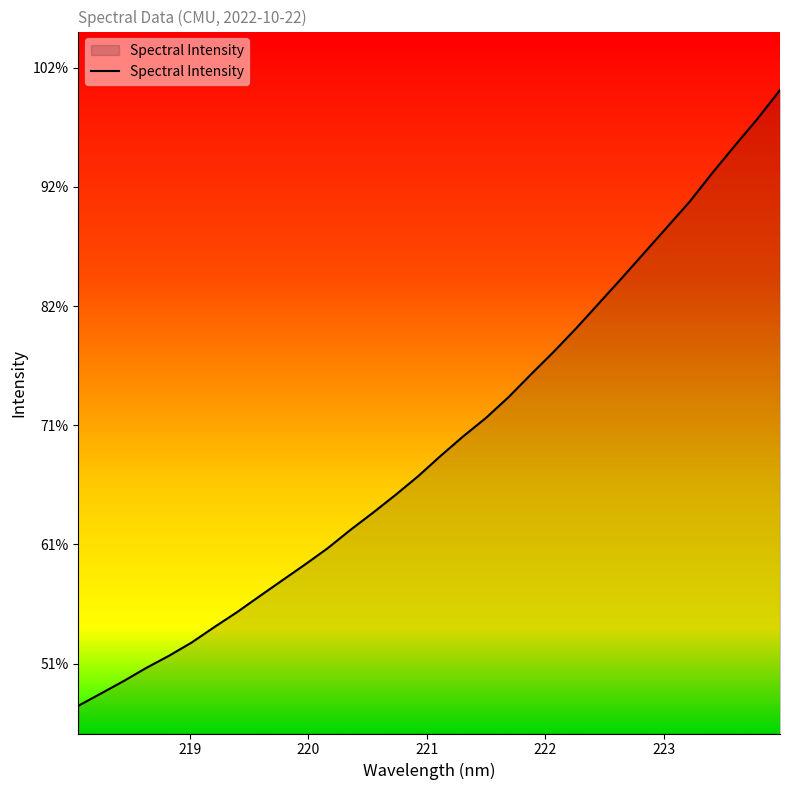

Does the chart have visible grid lines?

No